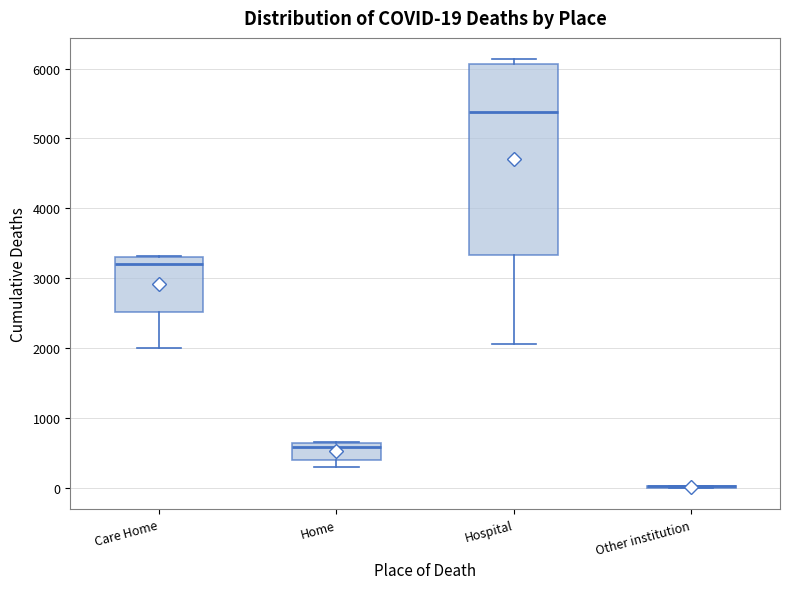

Comparing the boxes themselves (not the whiskers), which one is the tallest?

Hospital